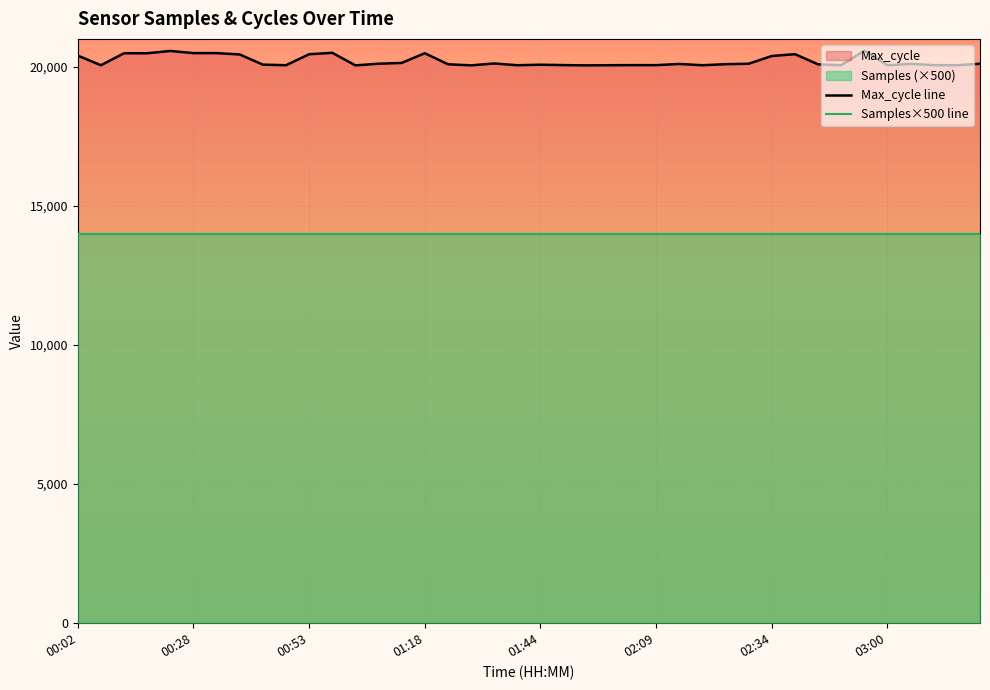

List the series in order of their overall mean, lowest first.

Samples×500 line, Max_cycle line